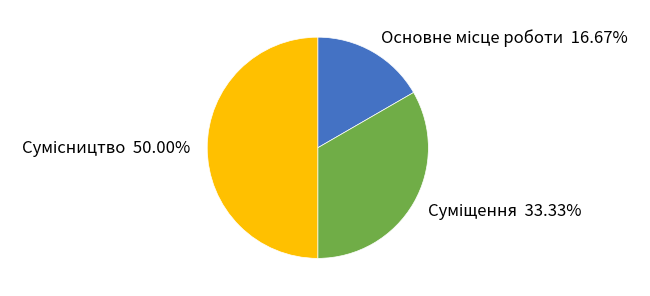

Combined, do Сумісництво and Суміщення account for over 50%?

Yes